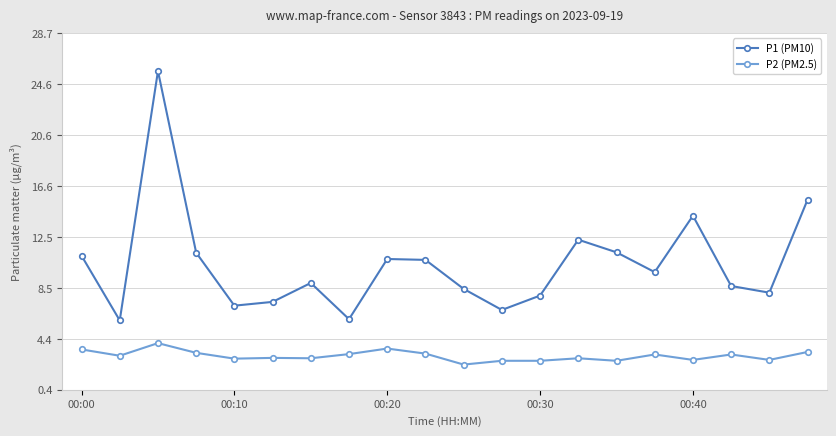

How many lines are shown in the chart?

2